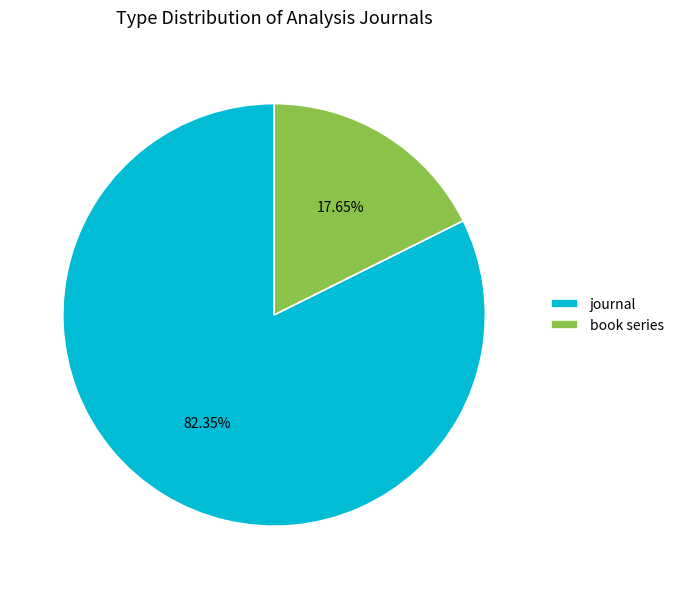

How many slices are in this pie chart?

2